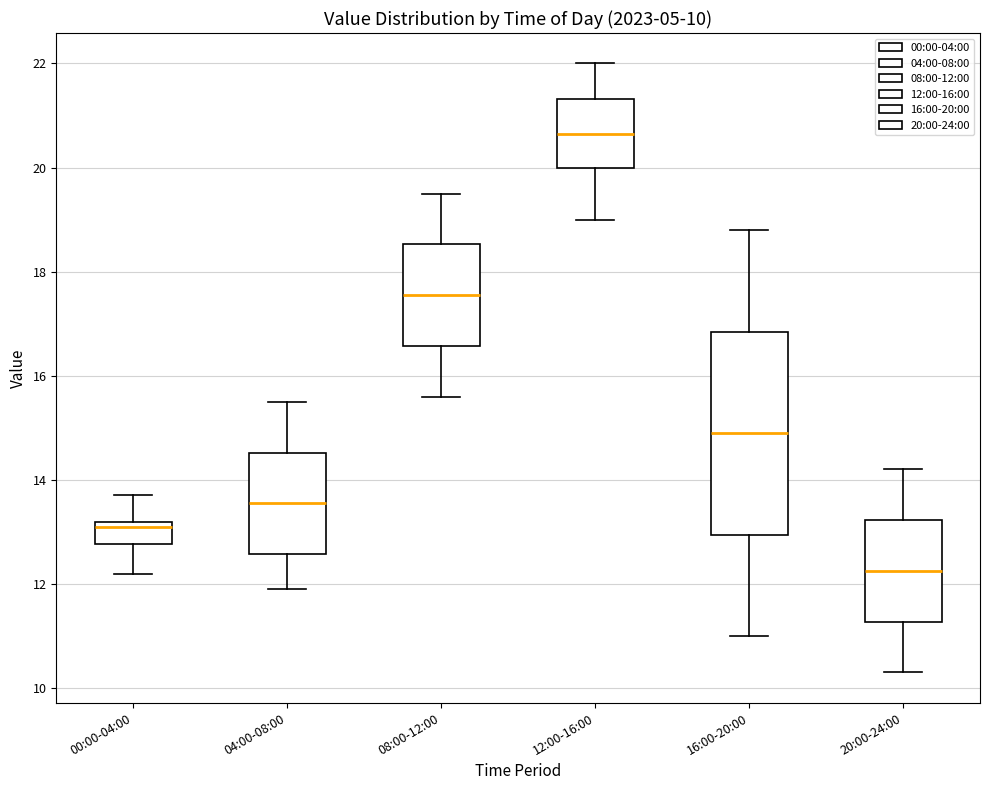

Which box has the lowest median line?

20:00-24:00